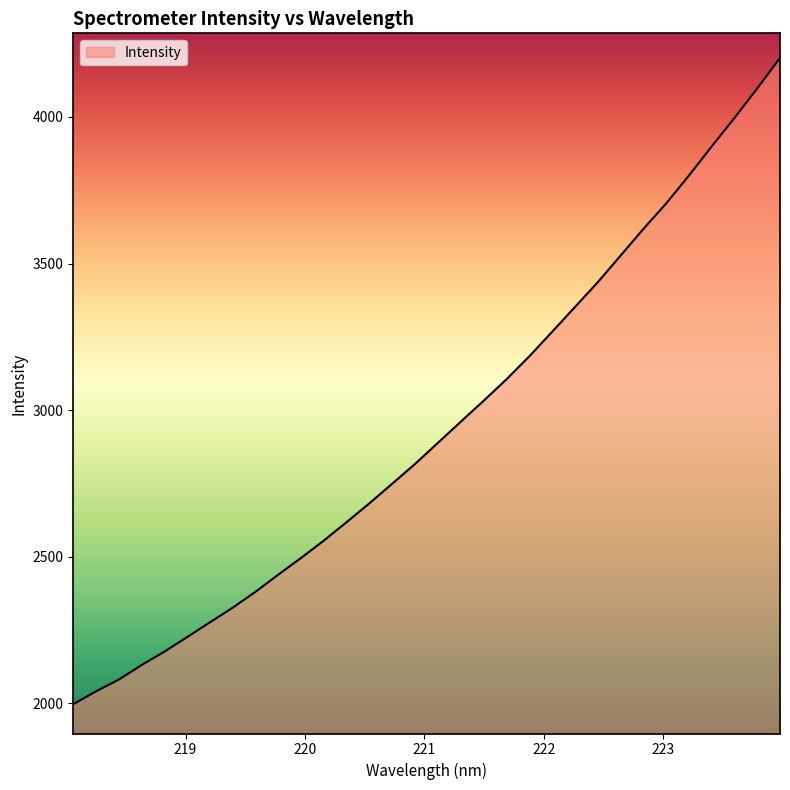

What is the sum of all values?

94070.9